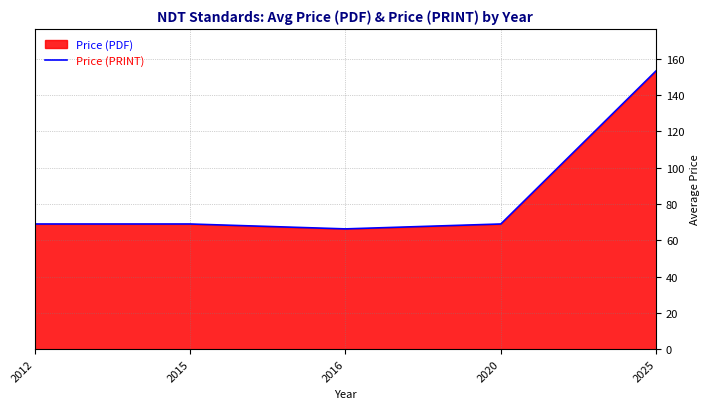

The chart shows a value of 23.9 at 2016. True or false?

False